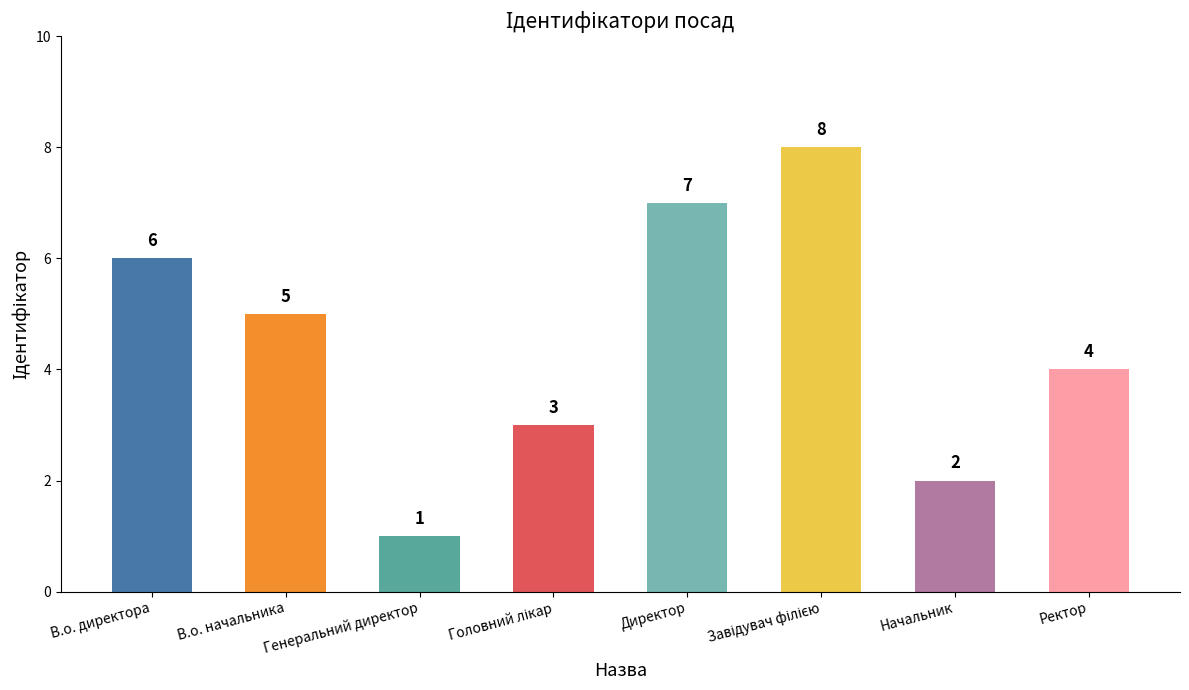

The chart shows a value of 12 at Директор. True or false?

False